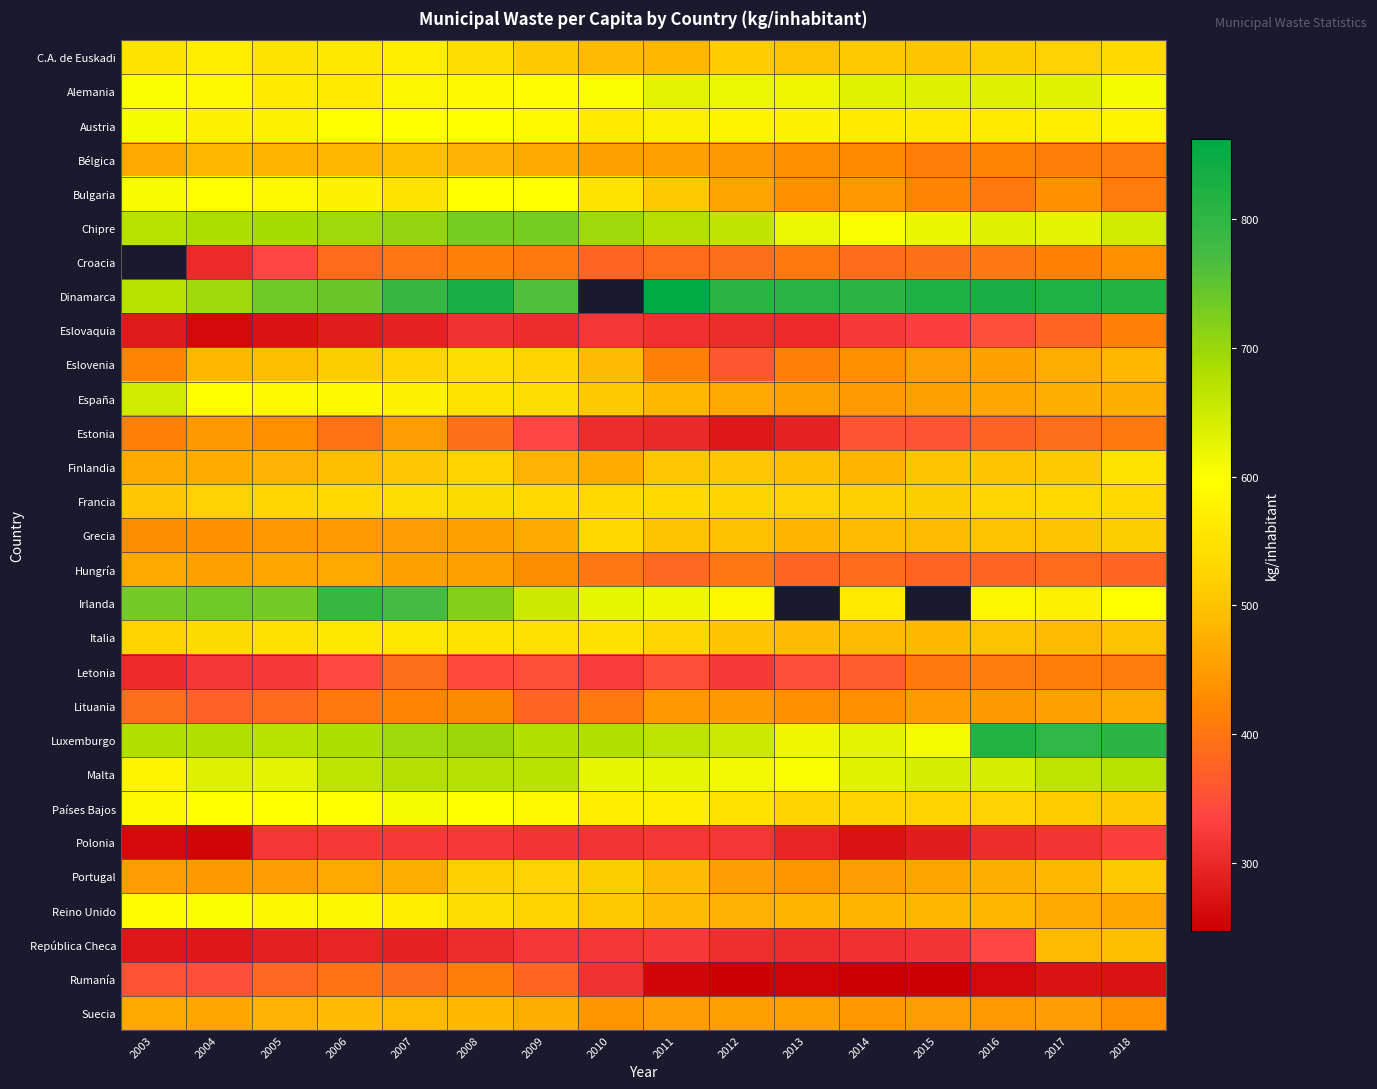

How many data points in Hungría are less than 403?

8